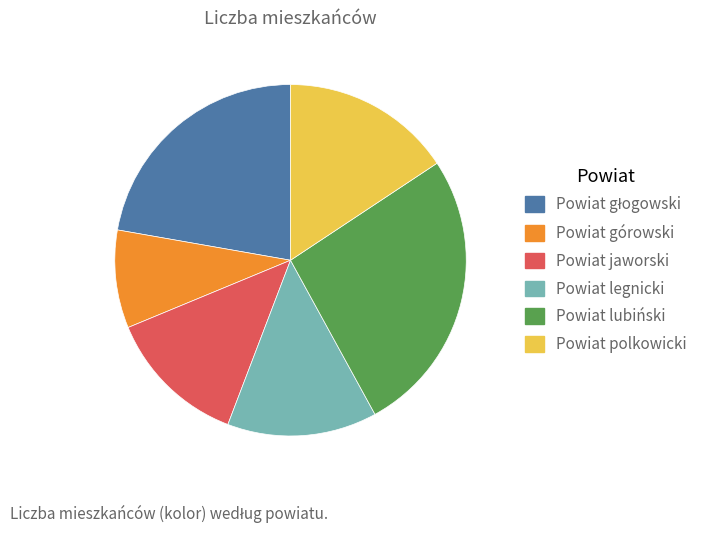

Do Powiat górowski and Powiat legnicki together represent more than half of the pie?

No